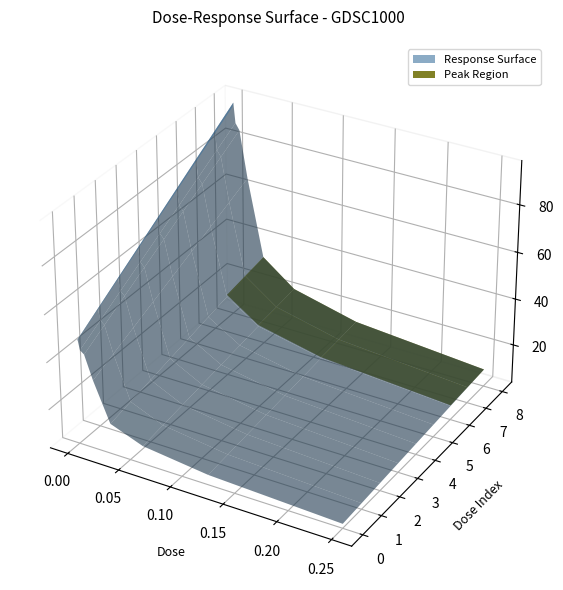

Reading right to left, transcribe all the data shown in this chart.

10.9	15.6	22.4	32.7	65.5	85.3	87.9	96.4	94.5